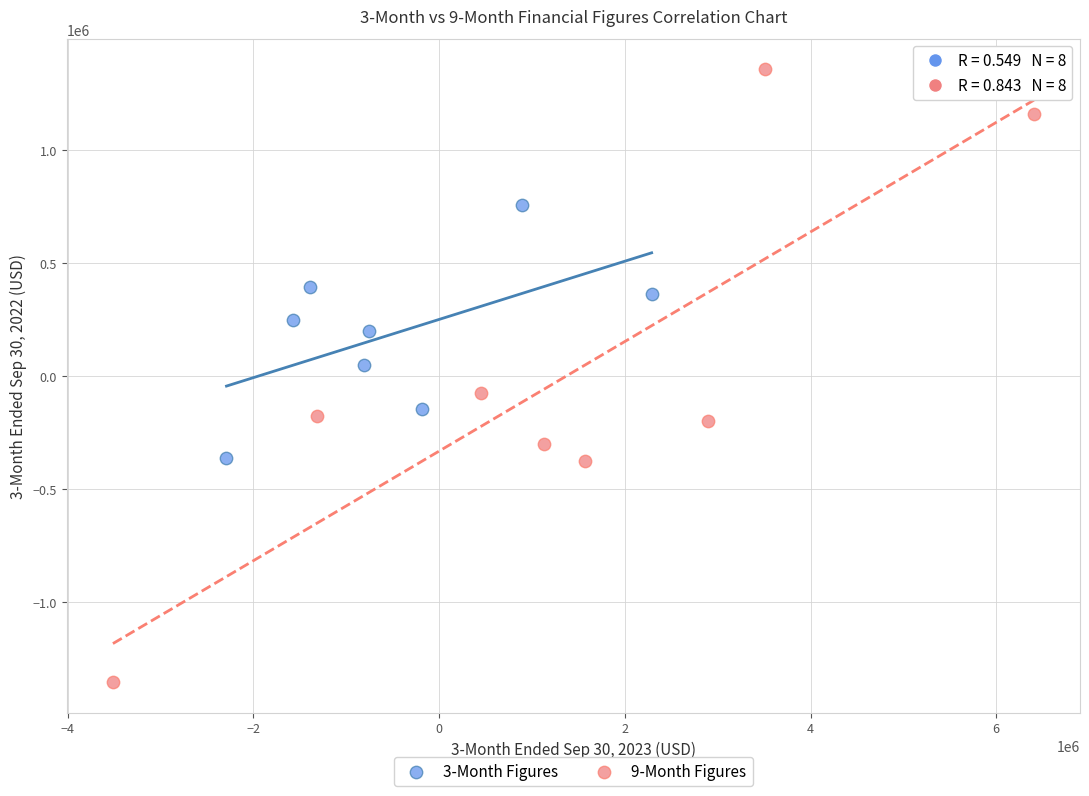

Which series has the widest spread of Y values?

9-Month Figures